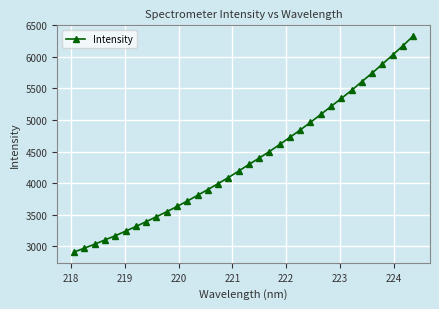

Does the chart display data point markers on the line(s)?

Yes